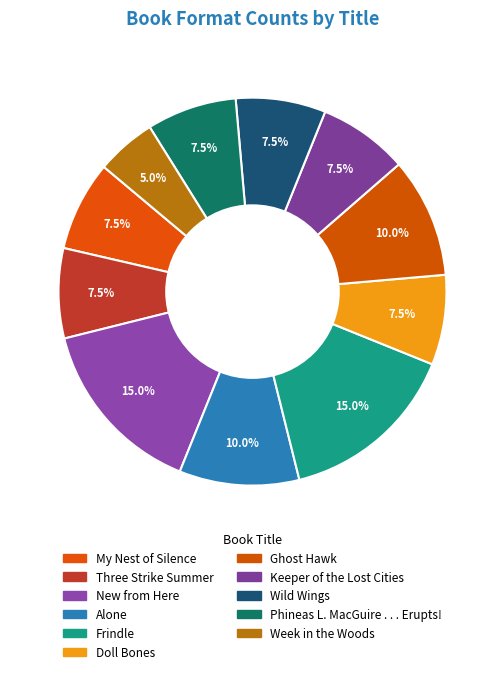

How many segments does this pie chart have?

11